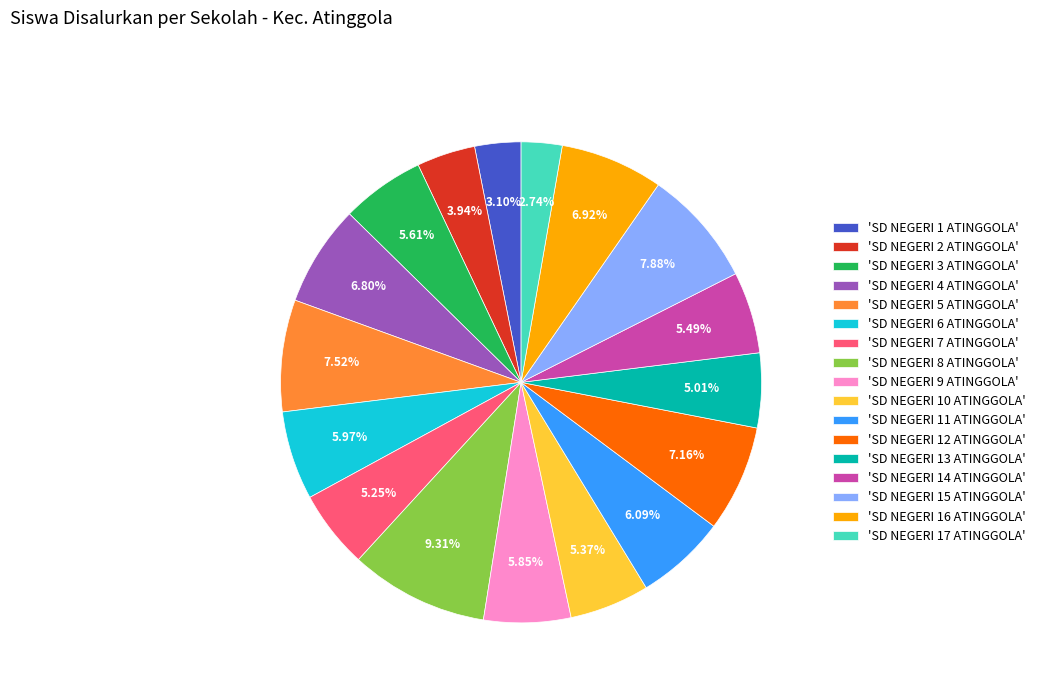

Is there any slice that represents more than half of the pie?

No